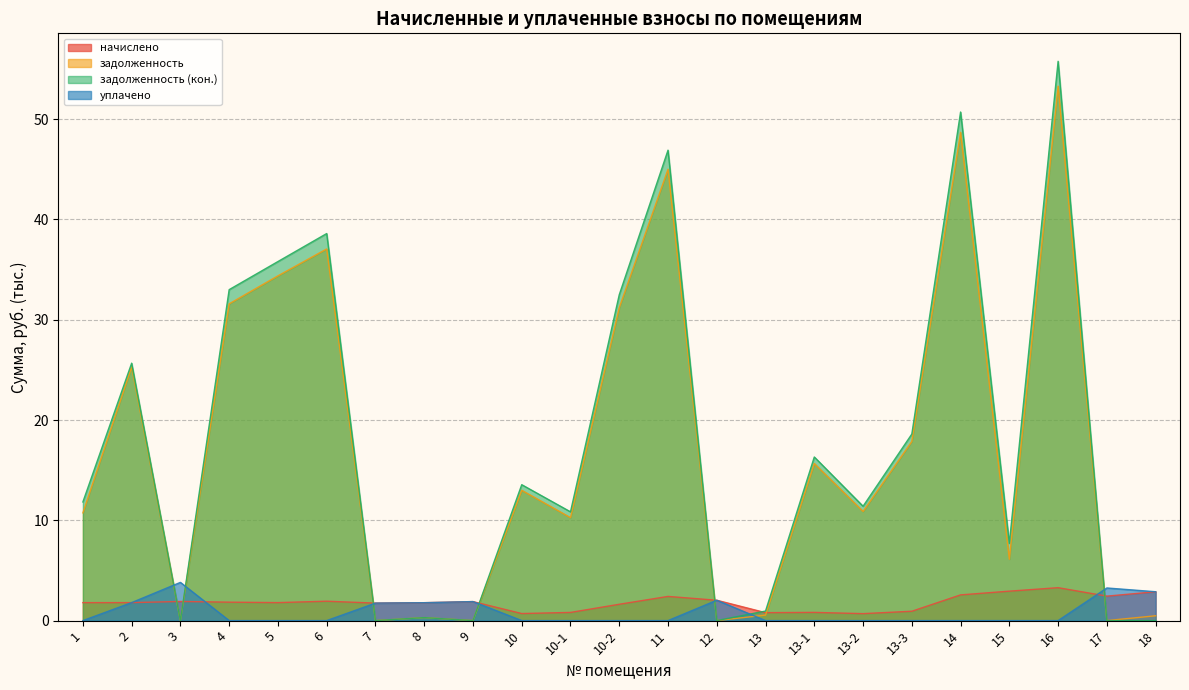

Which series changed the most between 6 and 13-3?

задолженность (кон.)